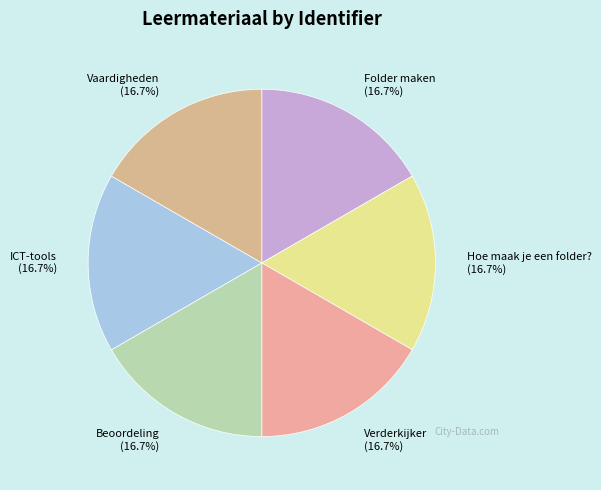

Approximately how many times larger is the value at Vaardigheden (16.7%) compared to Folder maken (16.7%)?

1.0